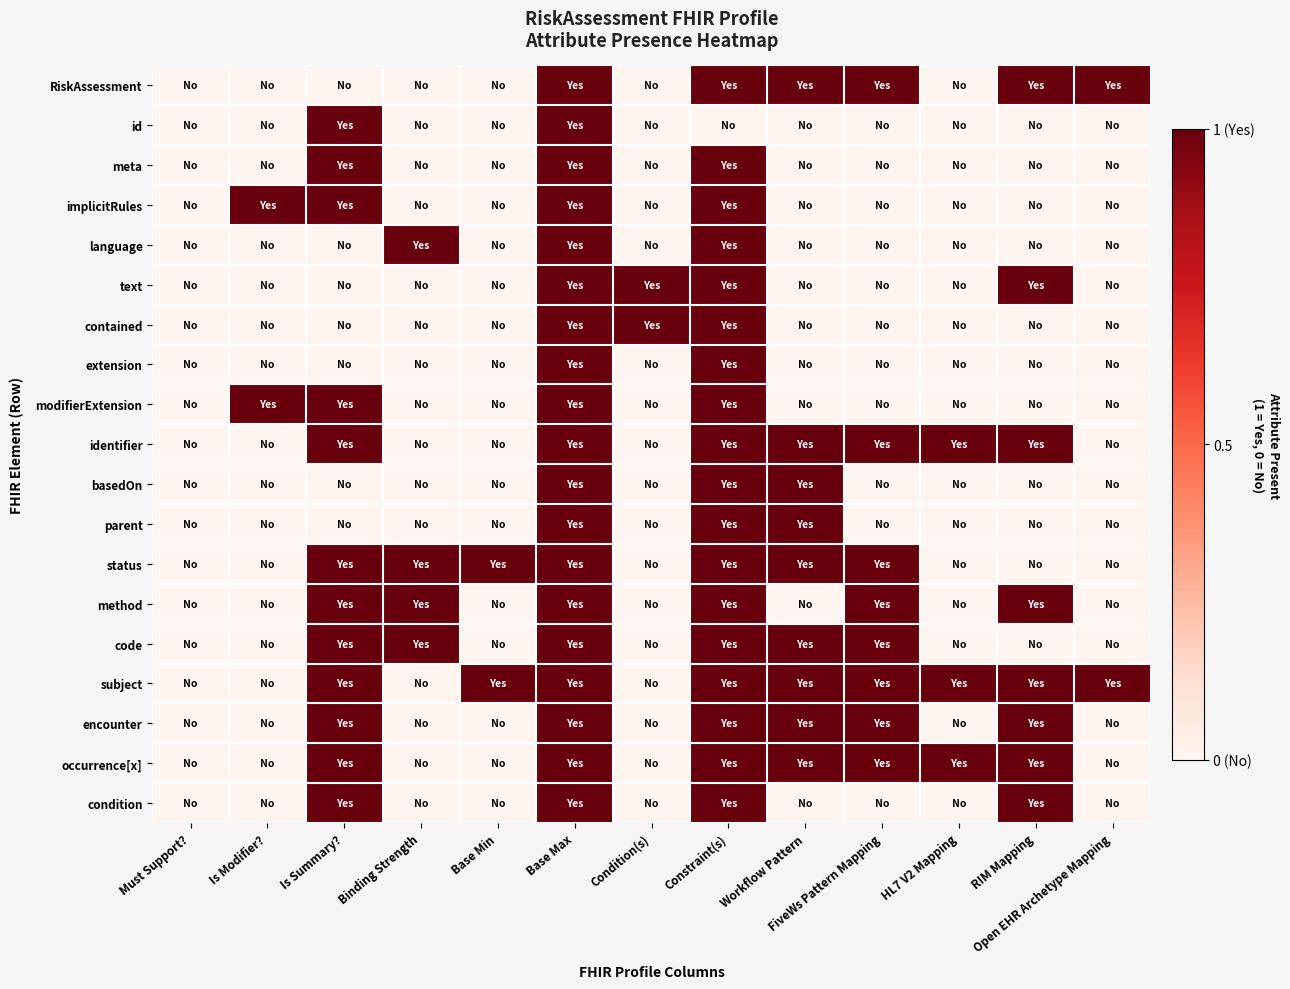

Between RIM Mapping and Base Max, which is larger?

RIM Mapping